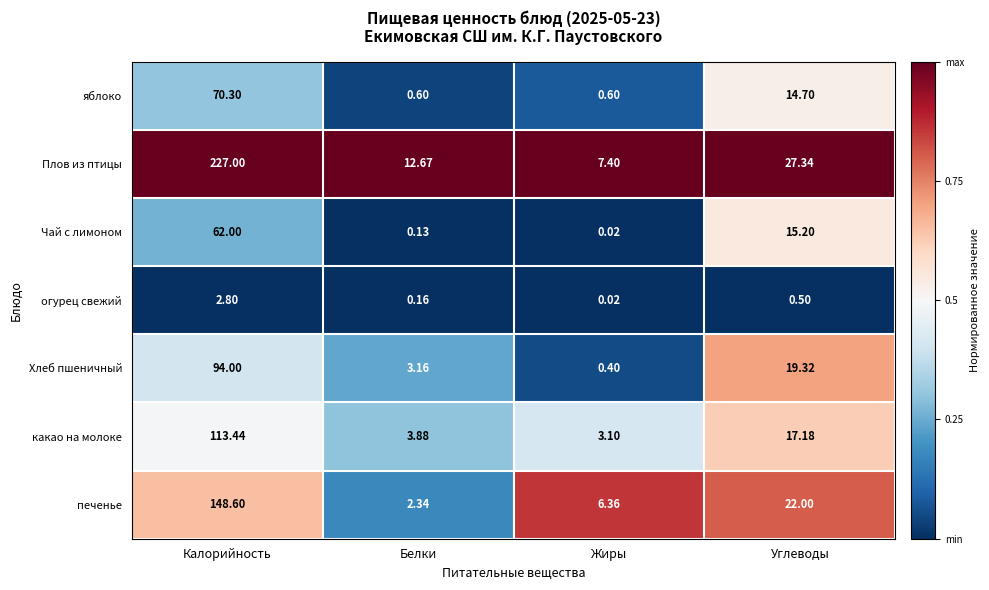

Count the number of data series in this chart.

7